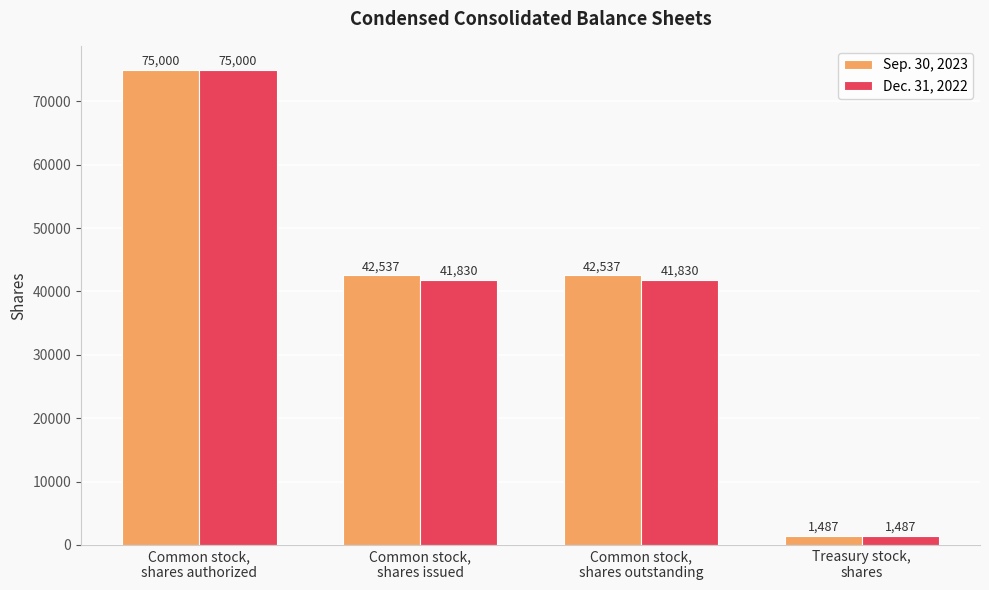

Does the chart contain stacked bars?

No